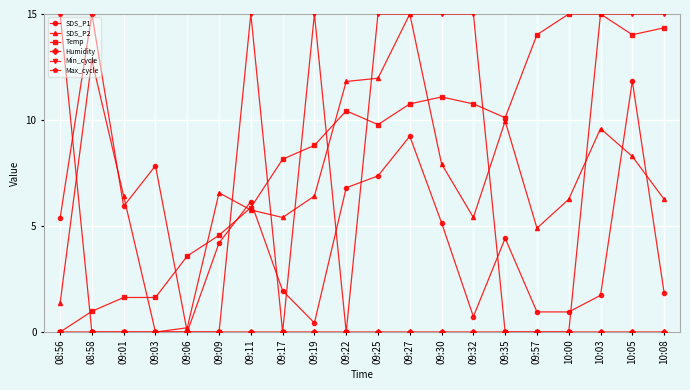

What is the greatest value displayed?

15.0